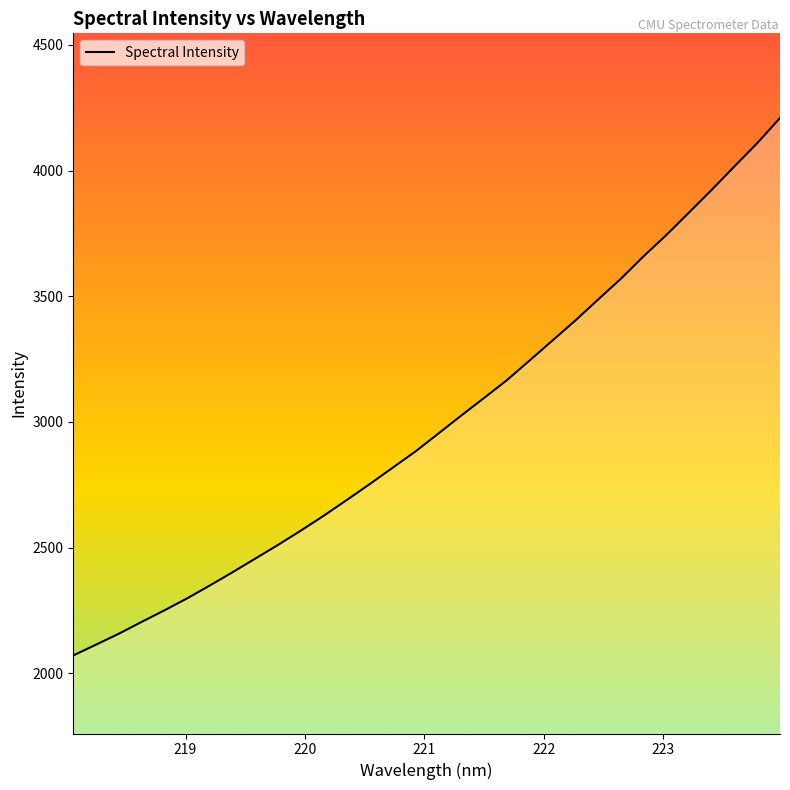

What is the minimum value shown in the chart?

2070.9